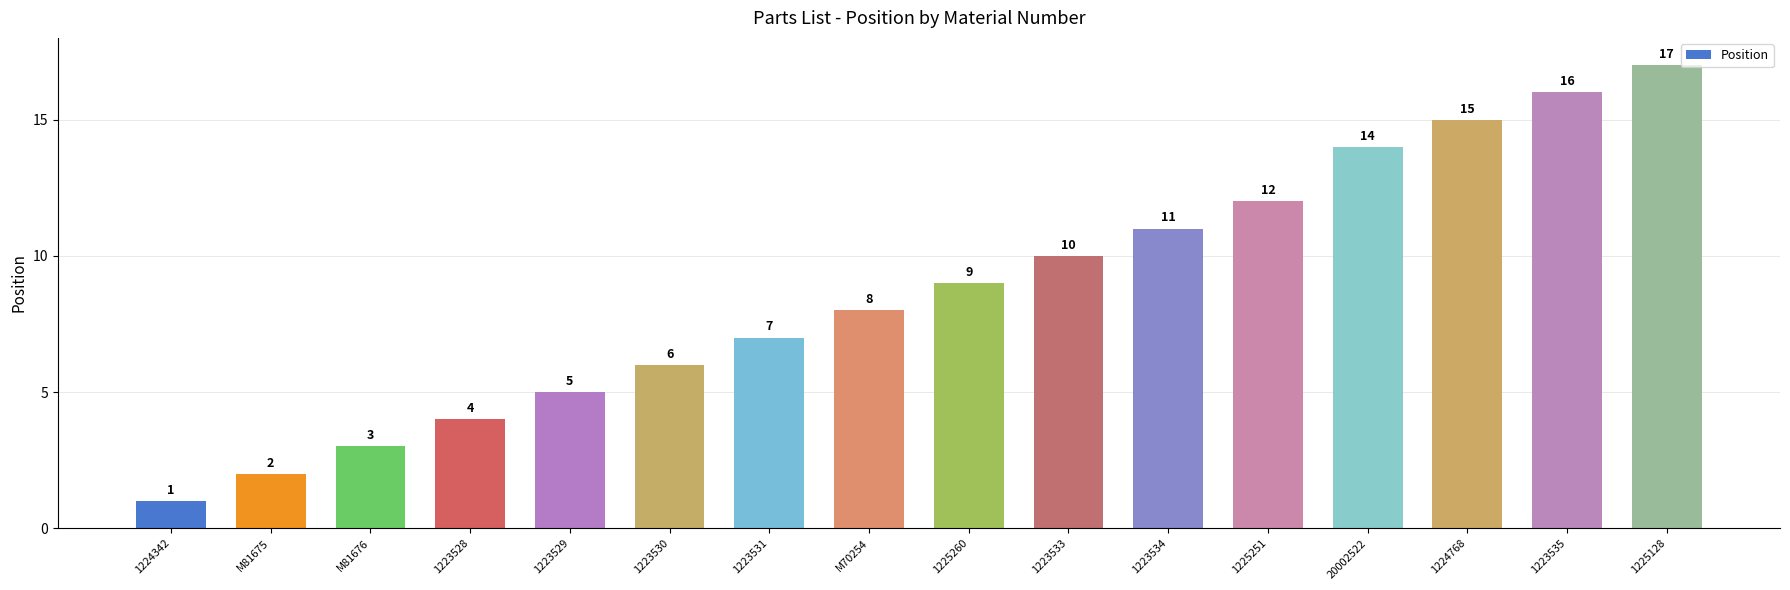

Rank the categories by value from lowest to highest.

1224342, M81675, M81676, 1223528, 1223529, 1223530, 1223531, M70254, 1225260, 1223533, 1223534, 1225251, 20002522, 1224768, 1223535, 1225128